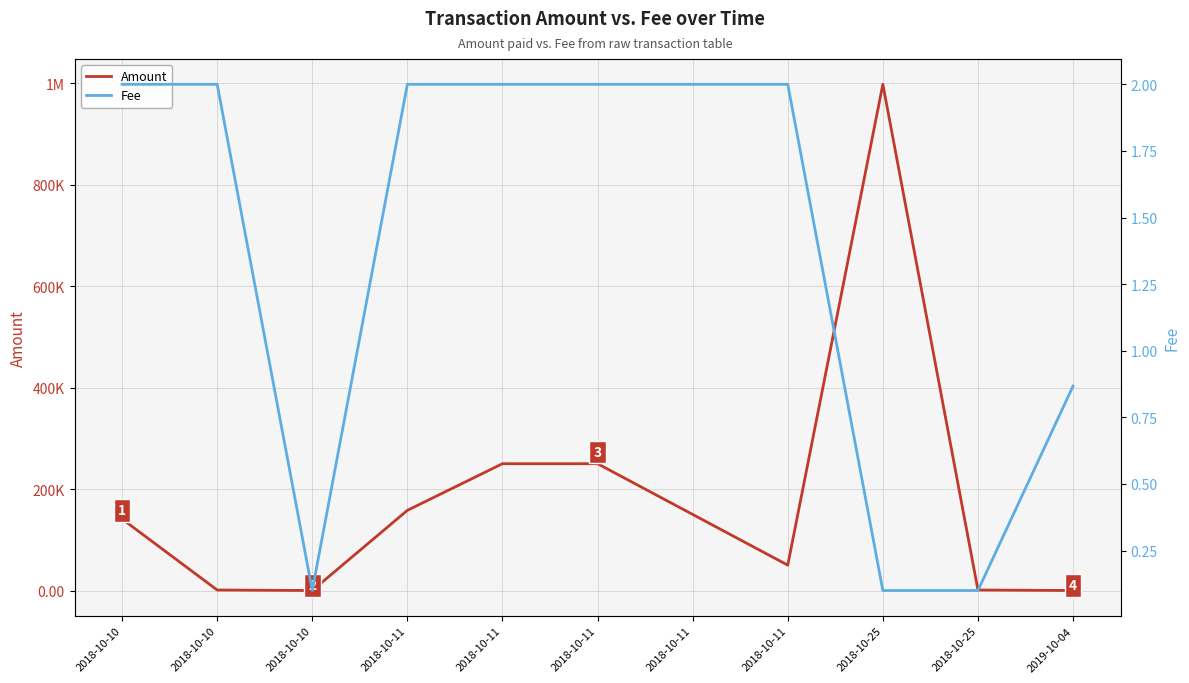

Does the chart have visible grid lines?

Yes